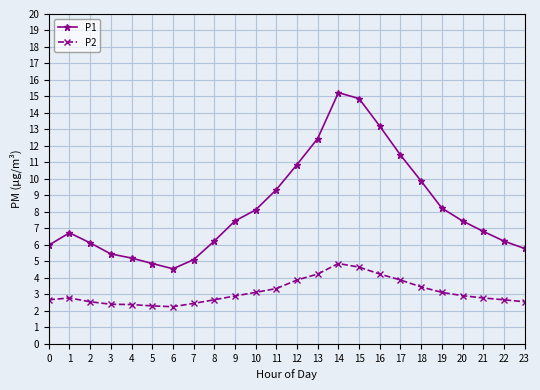

Which series has the largest range (max minus min)?

P1